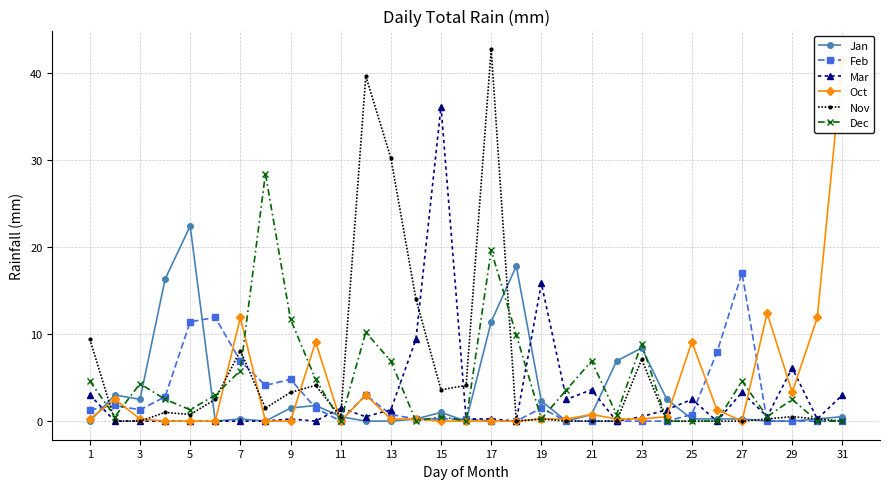

What is the highest value of the Jan series?

22.4